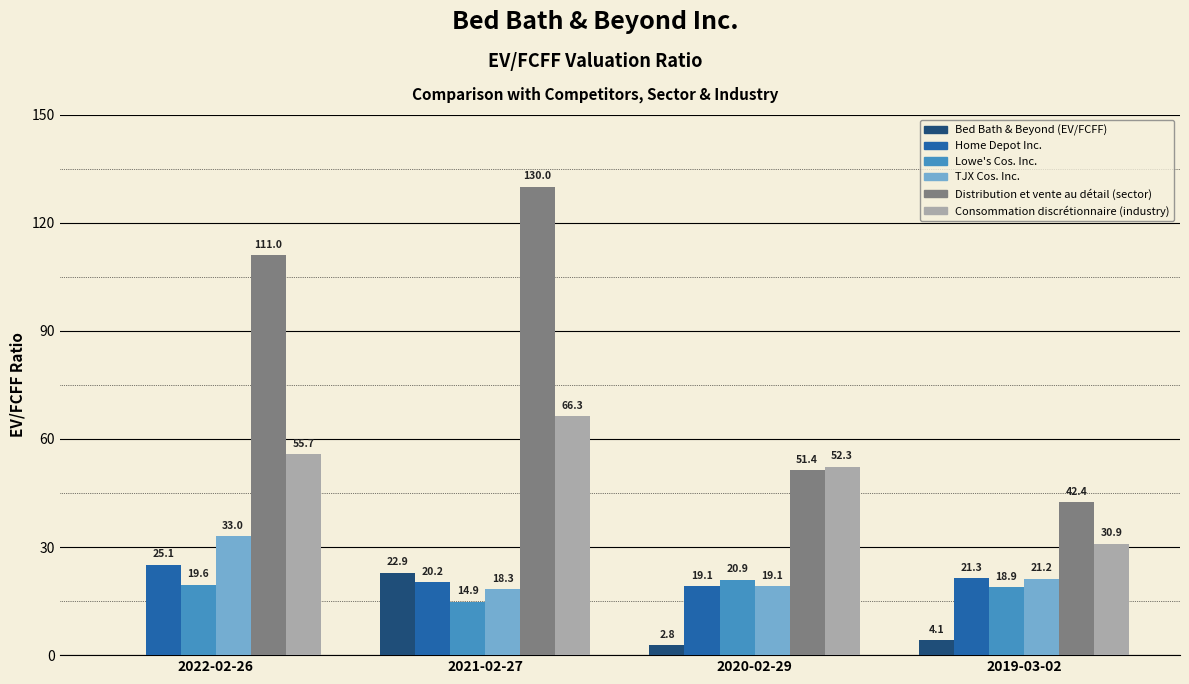

What is the total value across all series at 2019-03-02?

138.8